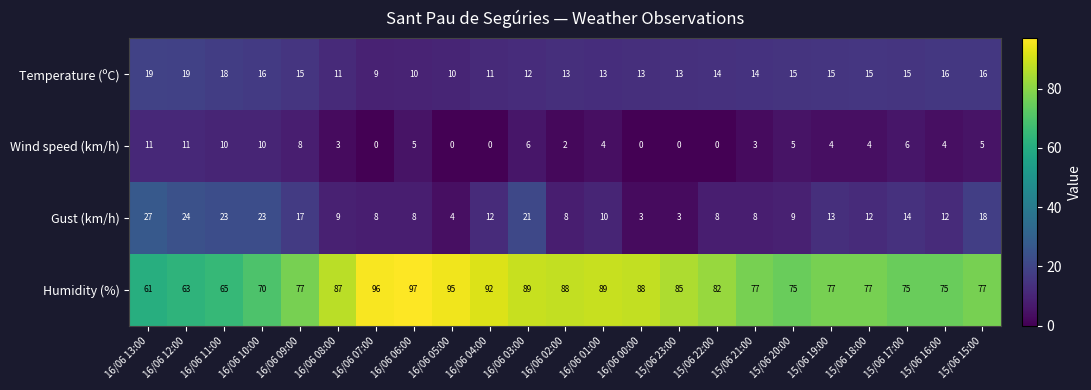

The Humidity (%) series shows 102 at 16/06 09:00. True or false?

False